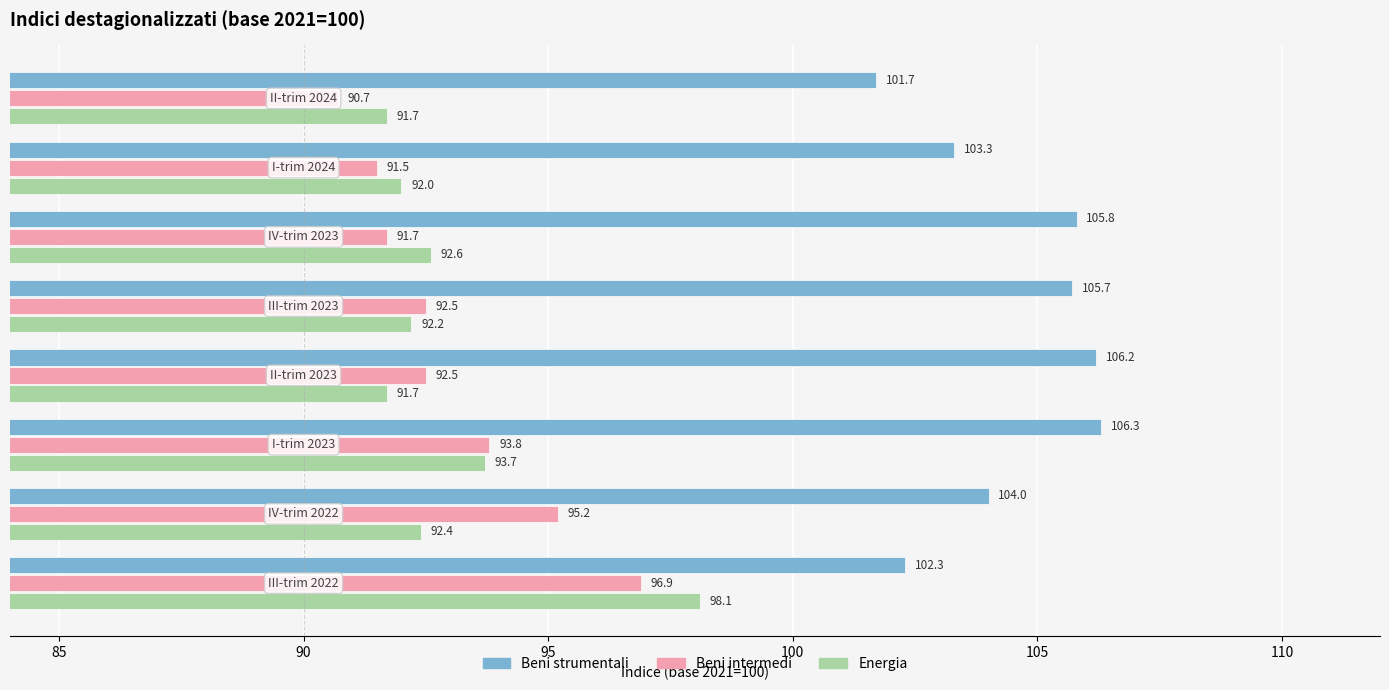

How many distinct data groups are displayed?

3